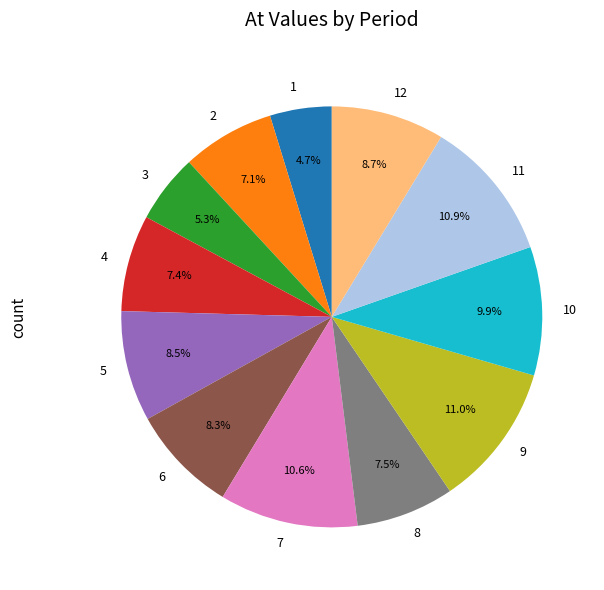

How many segments does this pie chart have?

12